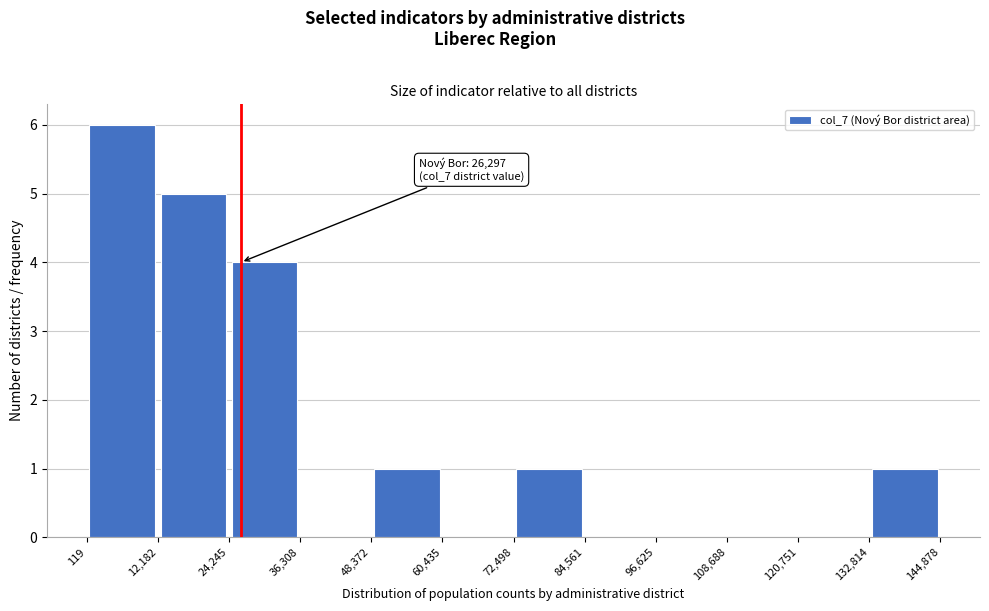

Over which range of the x-axis is the bar tallest?

119 to 12,182